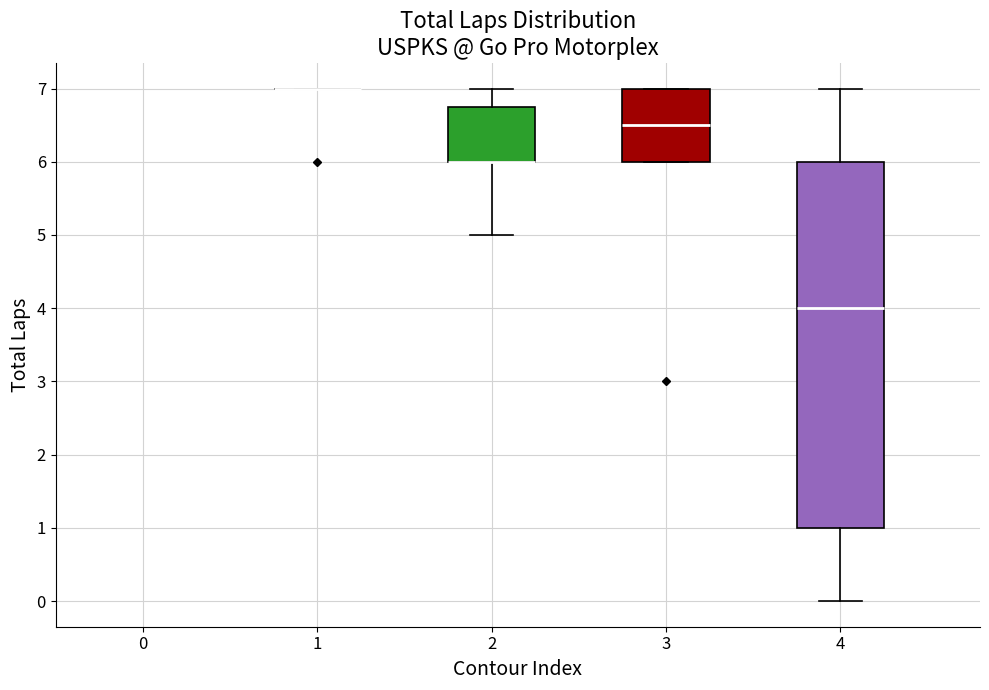

Reading left to right, read every box against the y-axis: the position of its median line, the range the box covers, and the ends of its whiskers. The values are not printed on the chart, so give them approximately, as read against the axis.

1: box collapsed to a line at 7.0, whiskers 7.0 to 7.0
2: median 6.0 (drawn on the box's lower edge), box 6.0 to 6.8, whiskers 5.0 to 7.0
3: median 6.5, box 6.0 to 7.0, whiskers 6.0 to 7.0
4: median 4.0, box 1.0 to 6.0, whiskers 0.0 to 7.0